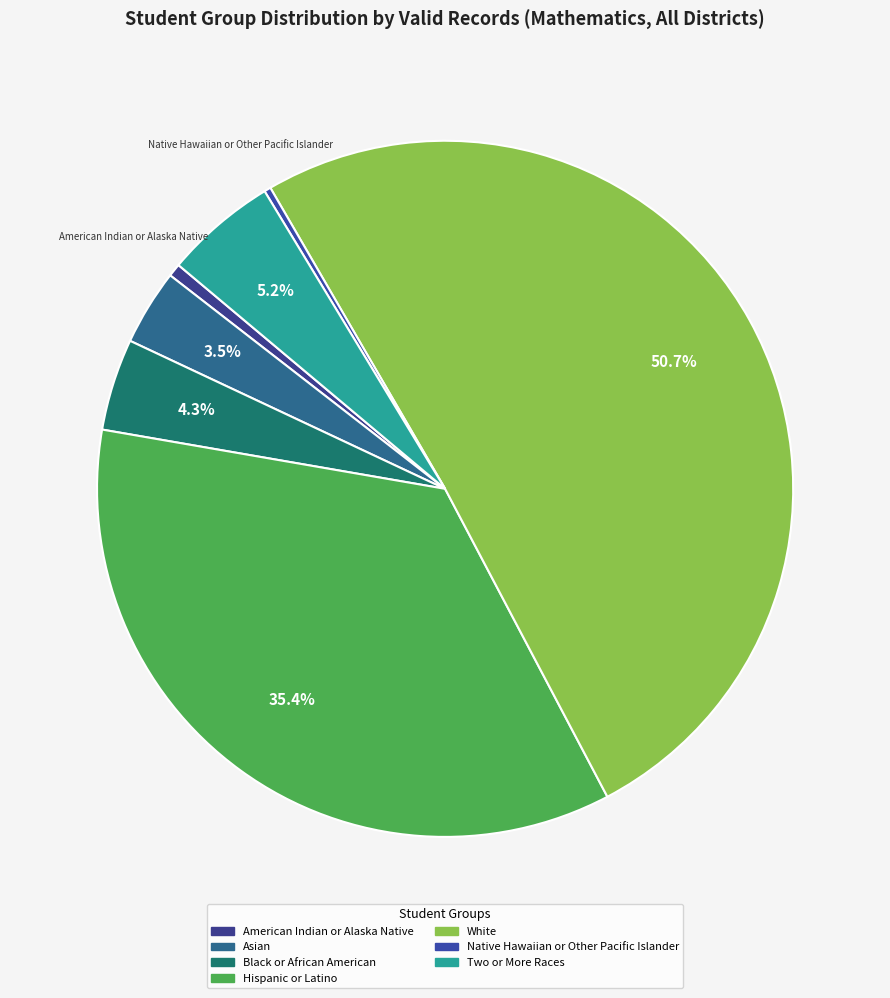

Which slice represents more than half of the pie?

White